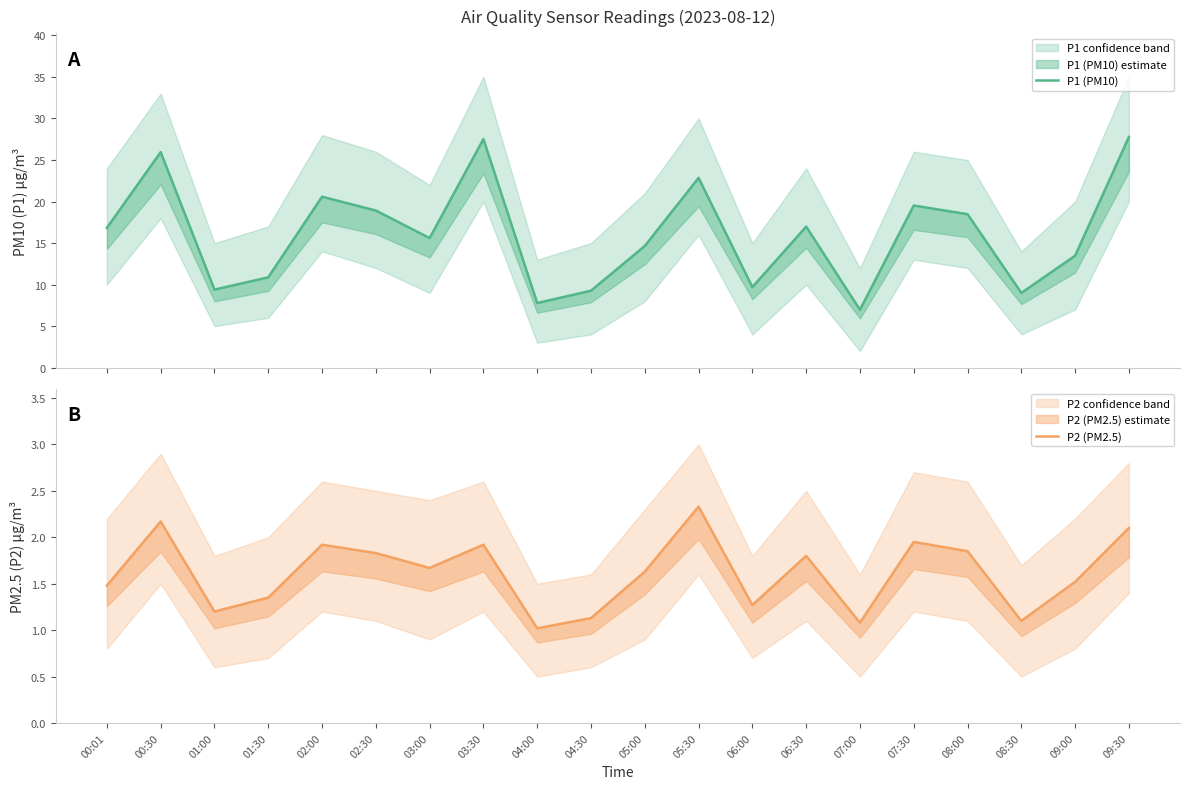

True or false: P1 (PM10) and P2 (PM2.5) cross at least once.

False